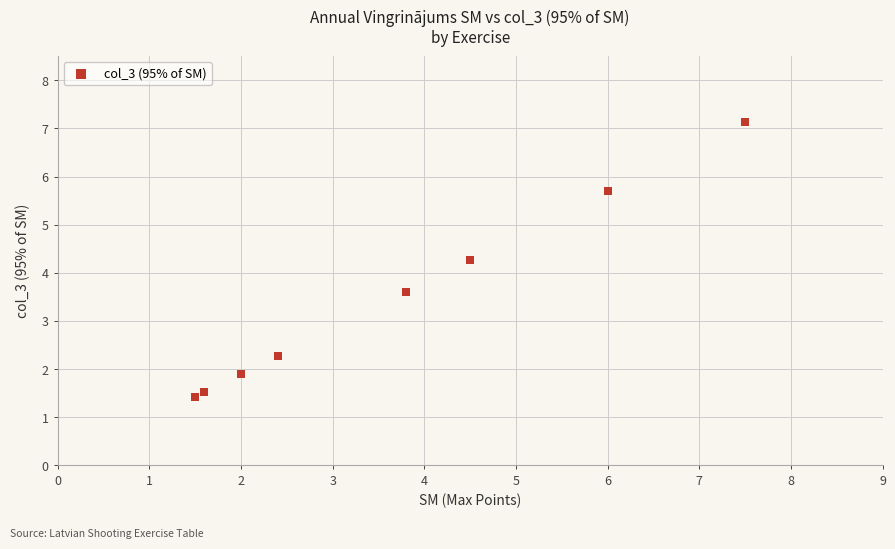

What Y value in the scatter plot is closest to 4?

4.3